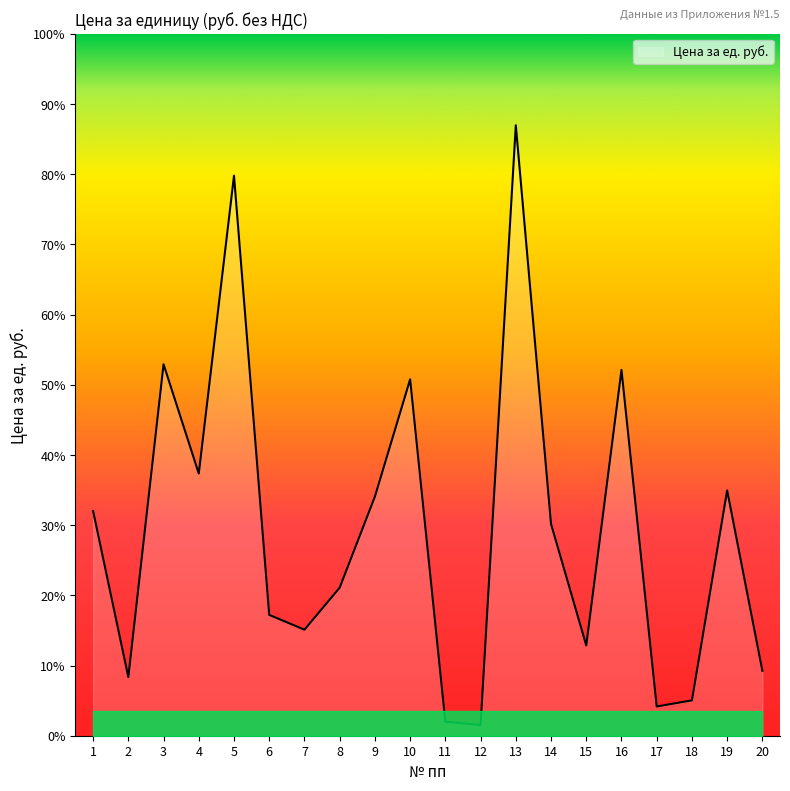

Does the chart display data point markers on the line(s)?

No